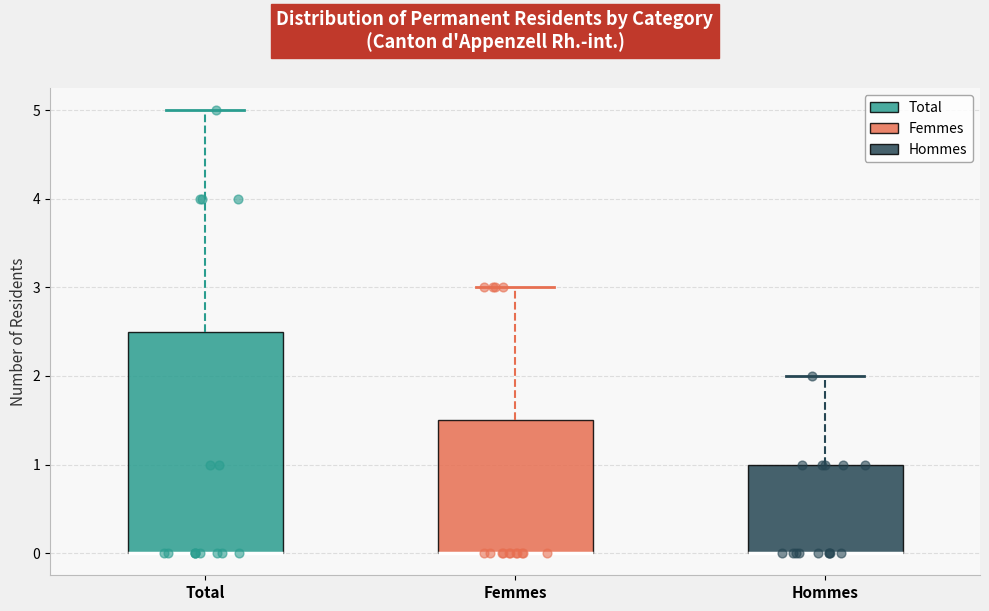

Where does the upper whisker of the box for Femmes end on the y-axis? The values are not printed on the chart, so give them approximately, as read against the axis.

3.0